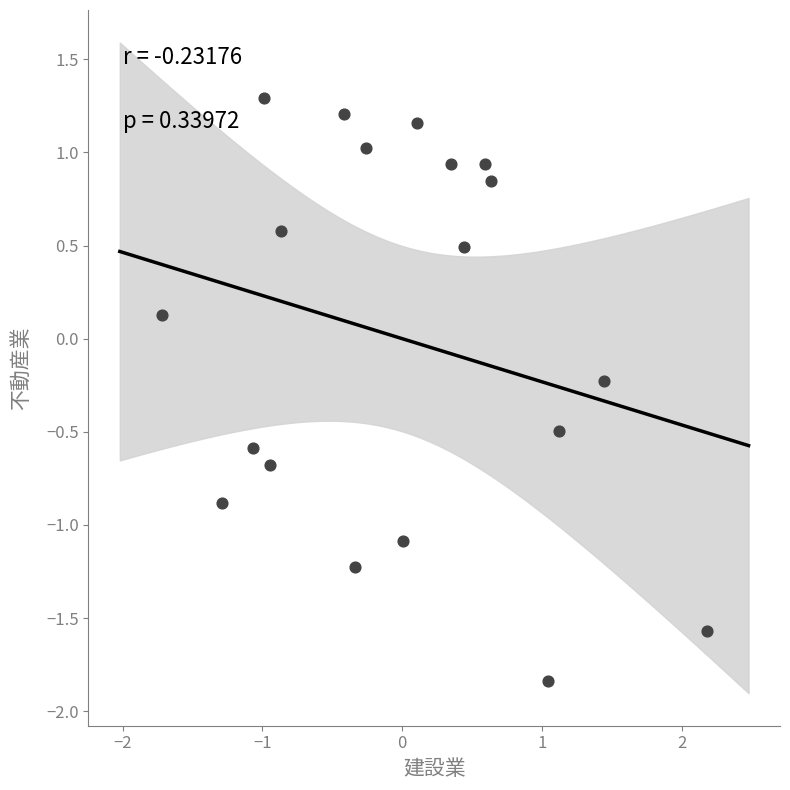

What is the range of X values (max minus min)?

3.9